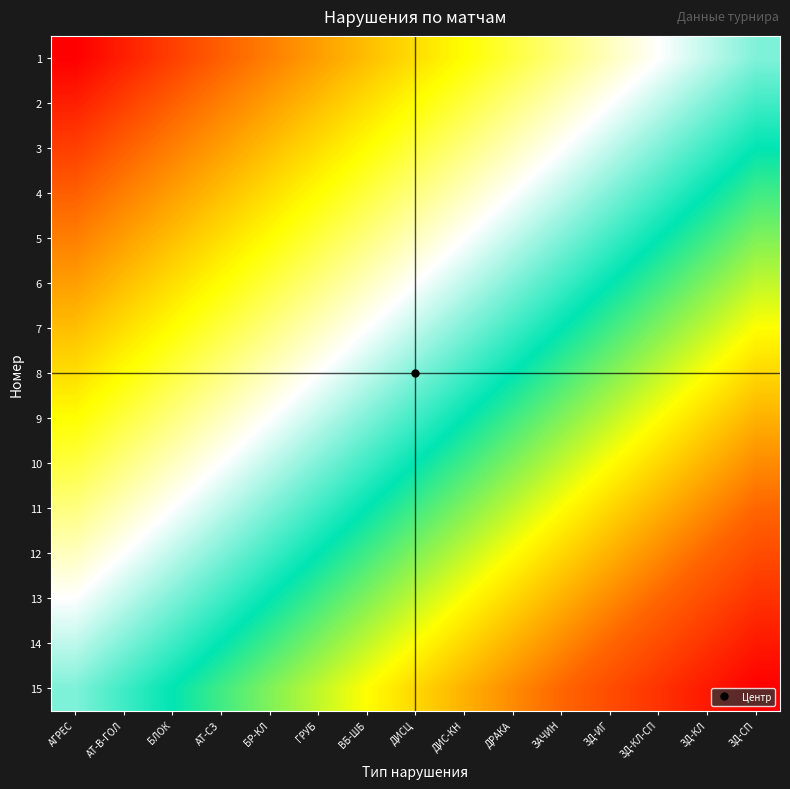

Between ЗД-СП and ЗД-ИГ, which is larger?

ЗД-СП